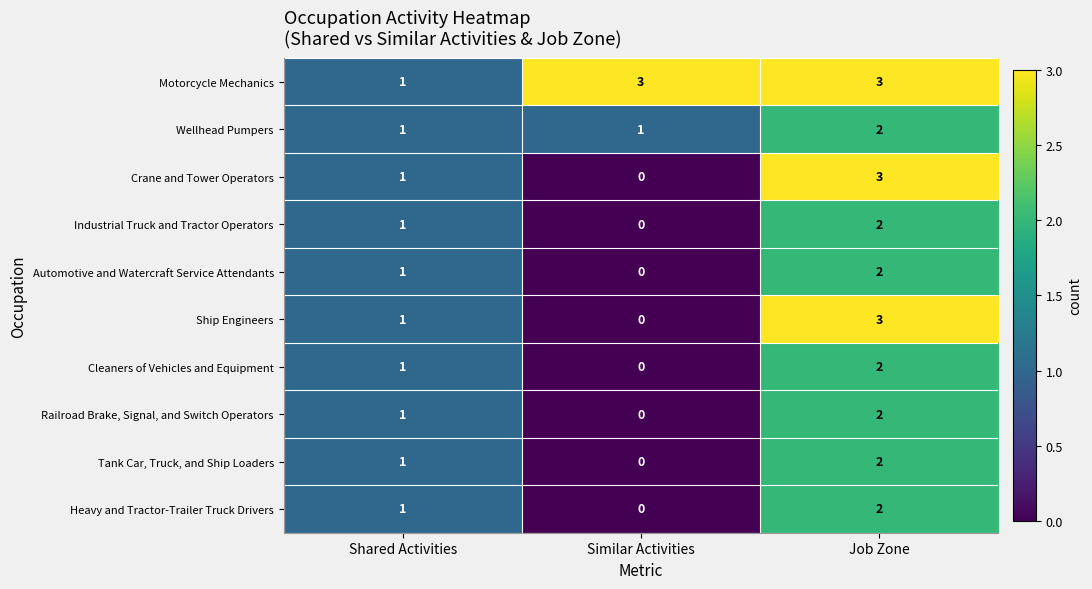

Which category has the lowest value across all series?

Similar Activities